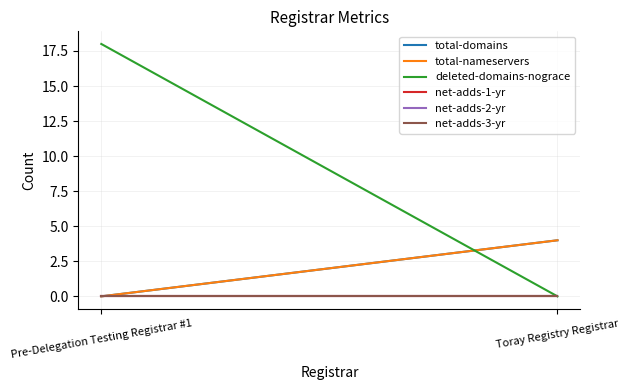

At Toray Registry Registrar, list the series in order from largest to smallest.

total-domains, total-nameservers, deleted-domains-nograce, net-adds-1-yr, net-adds-2-yr, net-adds-3-yr